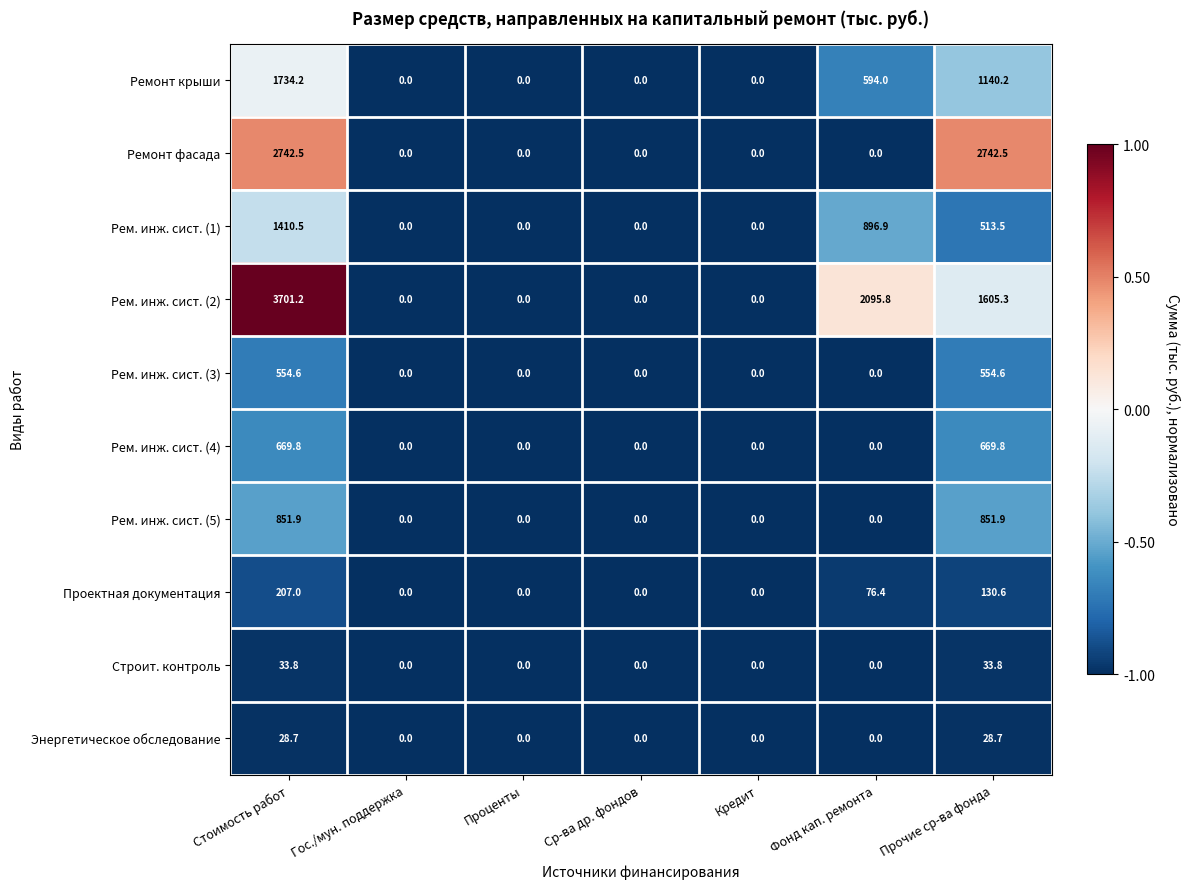

Is it true that Ремонт крыши equals 594.0 at Фонд кап. ремонта?

True